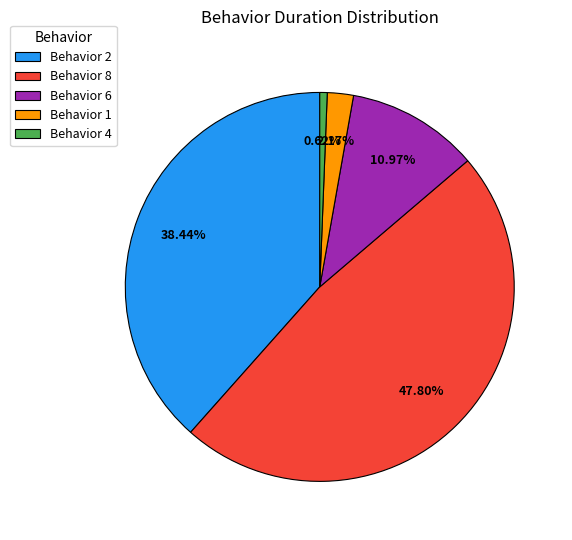

Do Behavior 6 and Behavior 4 together represent more than half of the pie?

No